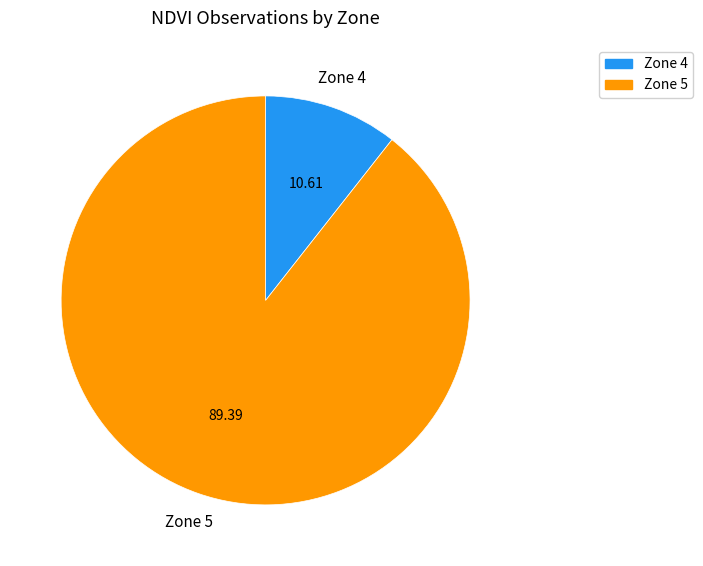

Combined, do Zone 4 and Zone 5 account for over 50%?

Yes